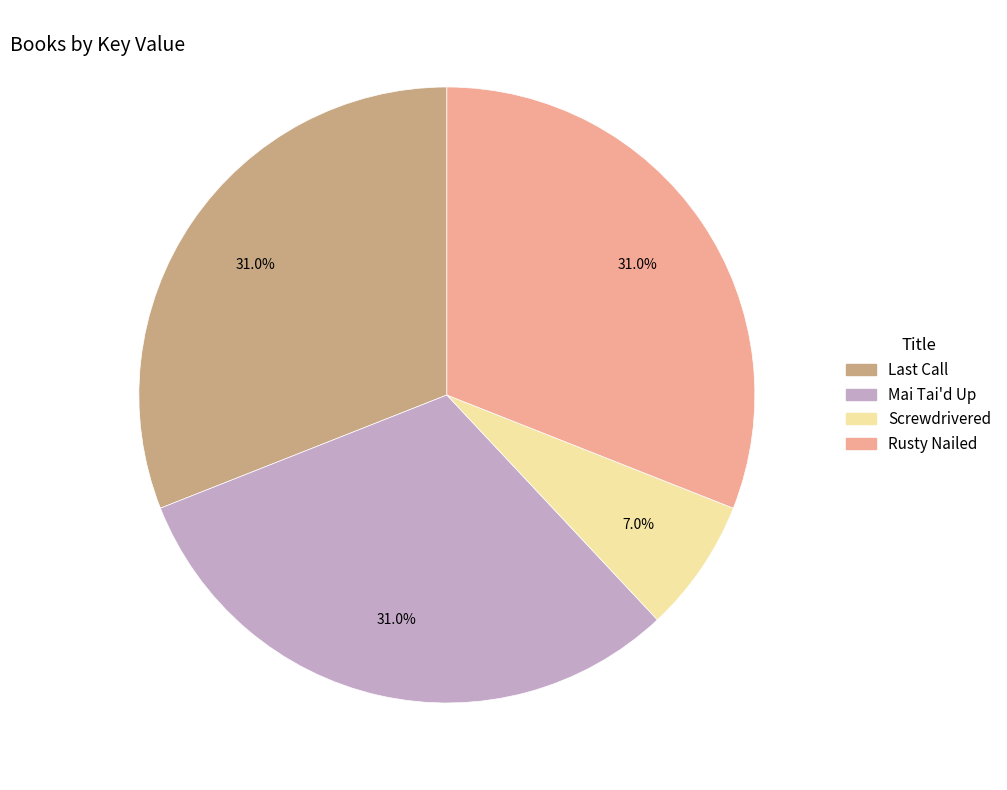

Which slice is the smallest?

Screwdrivered